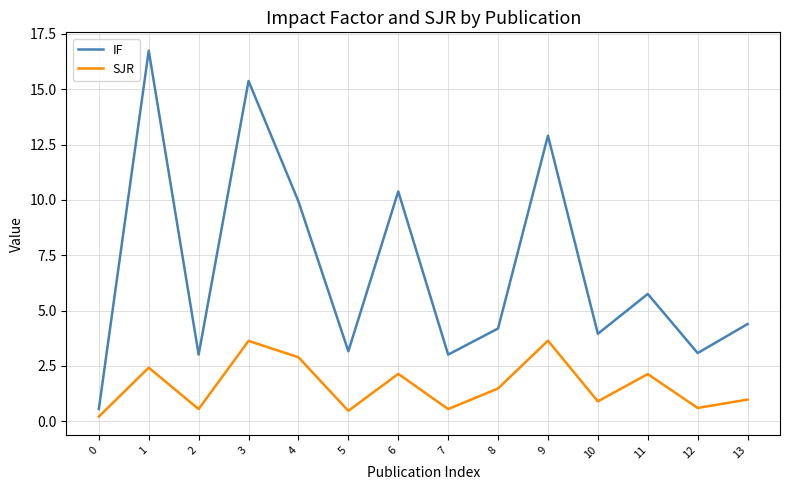

At which label does SJR first exceed 1?

1